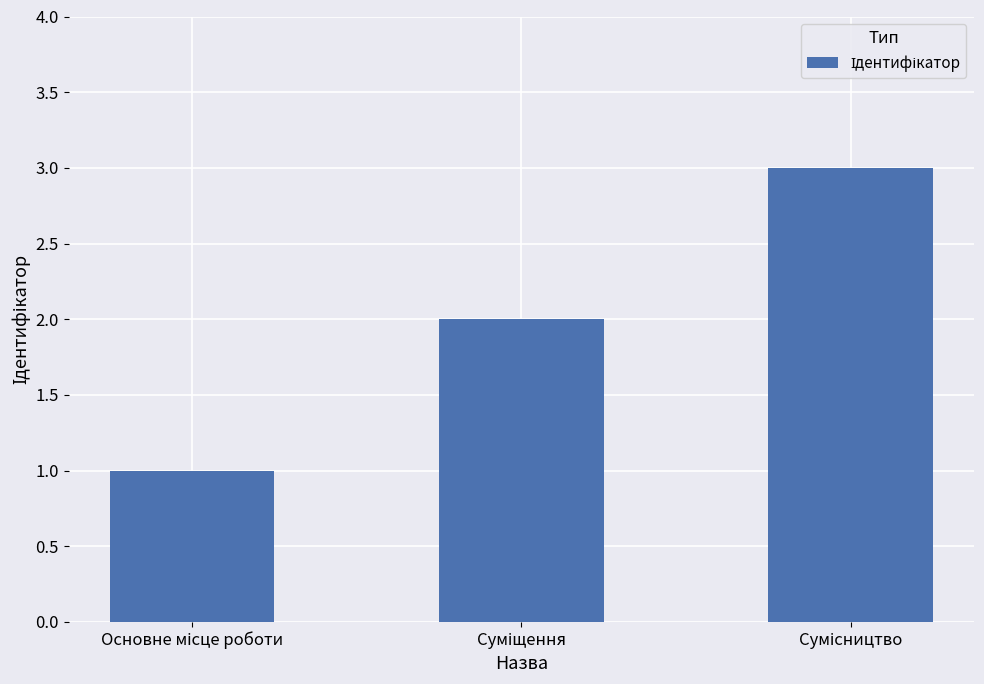

What is the sum of all values?

6